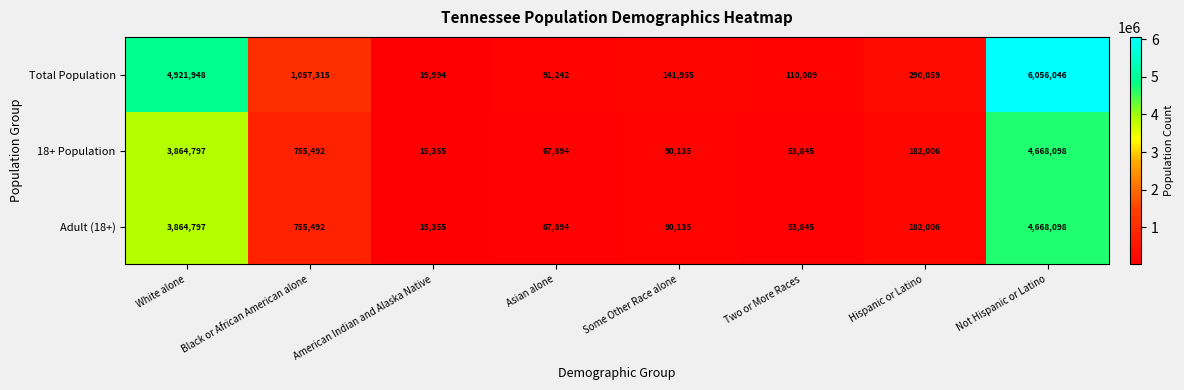

What is the difference between the maximum and minimum values in the Adult (18+) series?

4652743